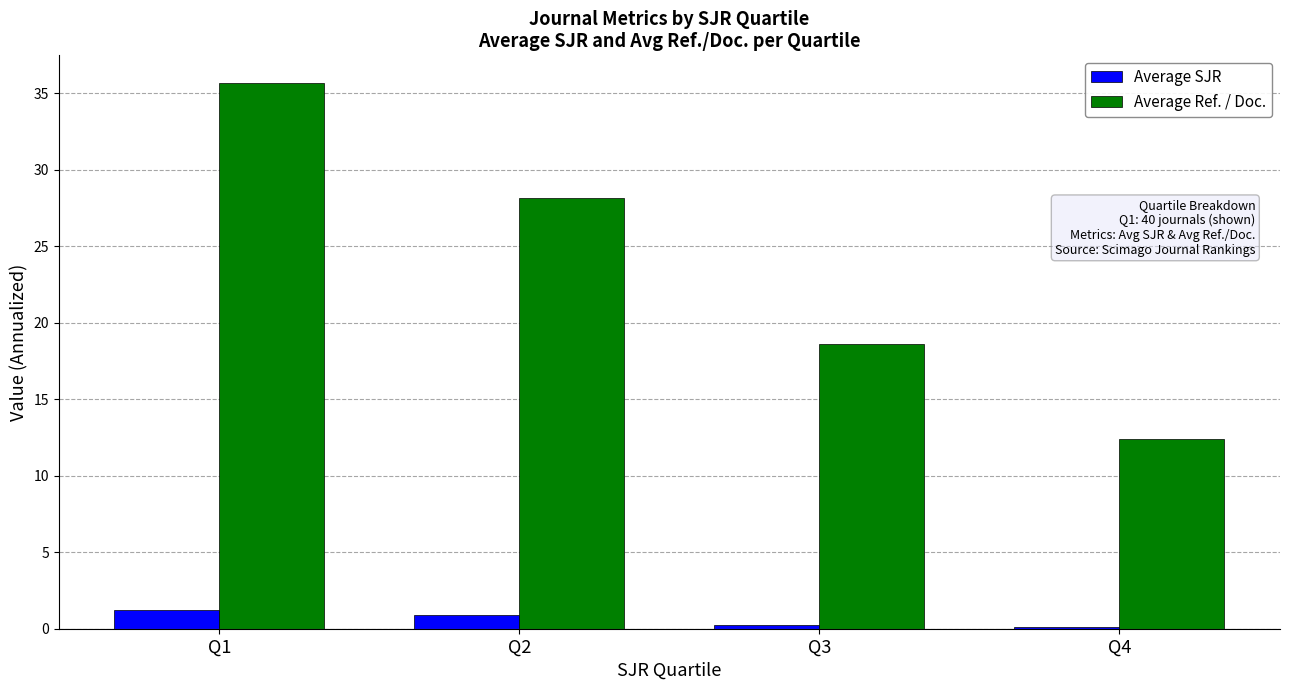

Which series has the largest total across all categories?

Average Ref. / Doc.